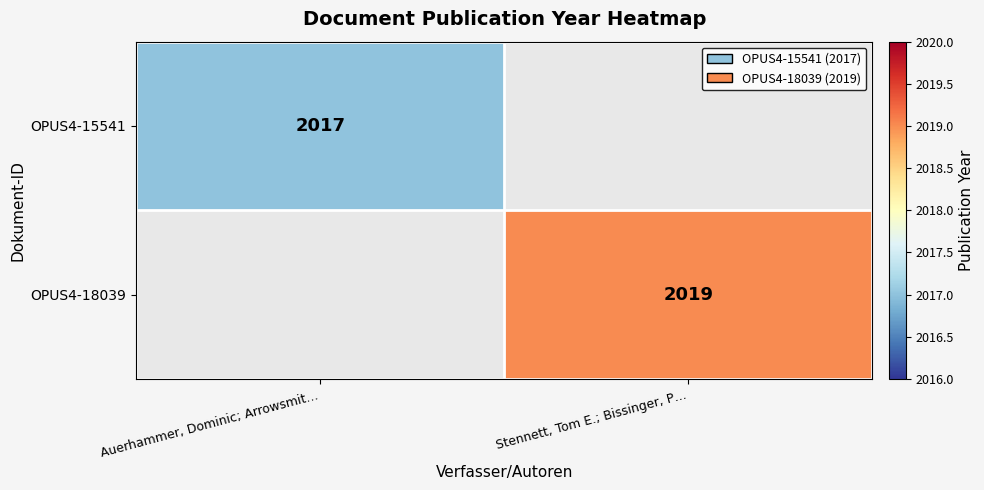

At how many categories does at least one series exceed 2017?

1